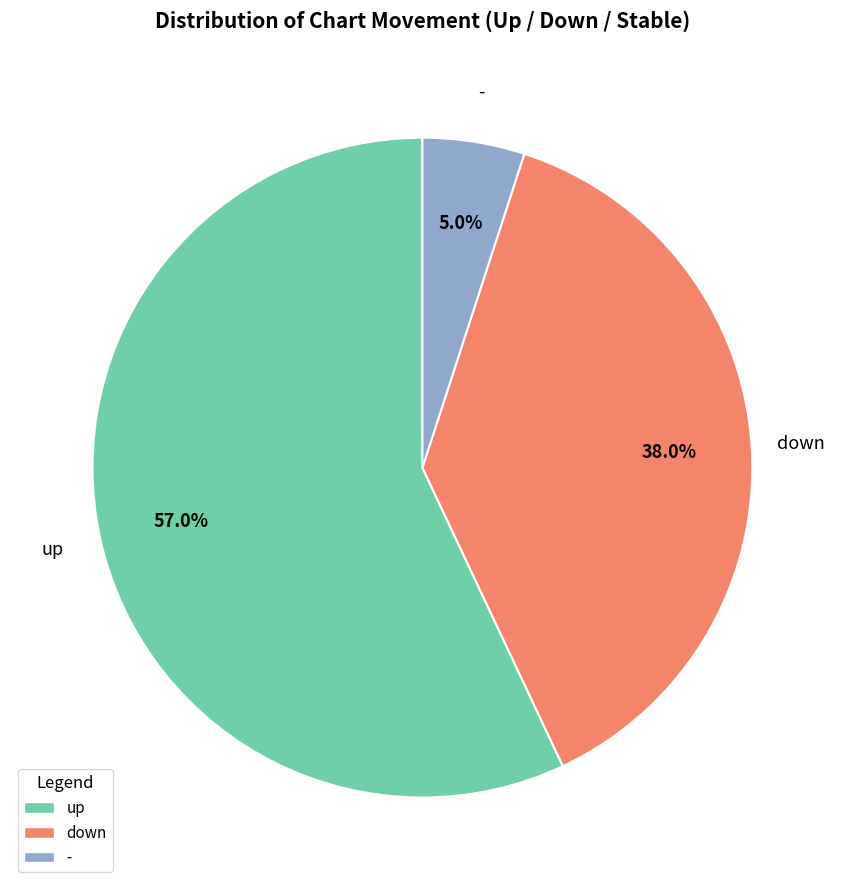

To the nearest percent, what percentage of the pie is -?

5%